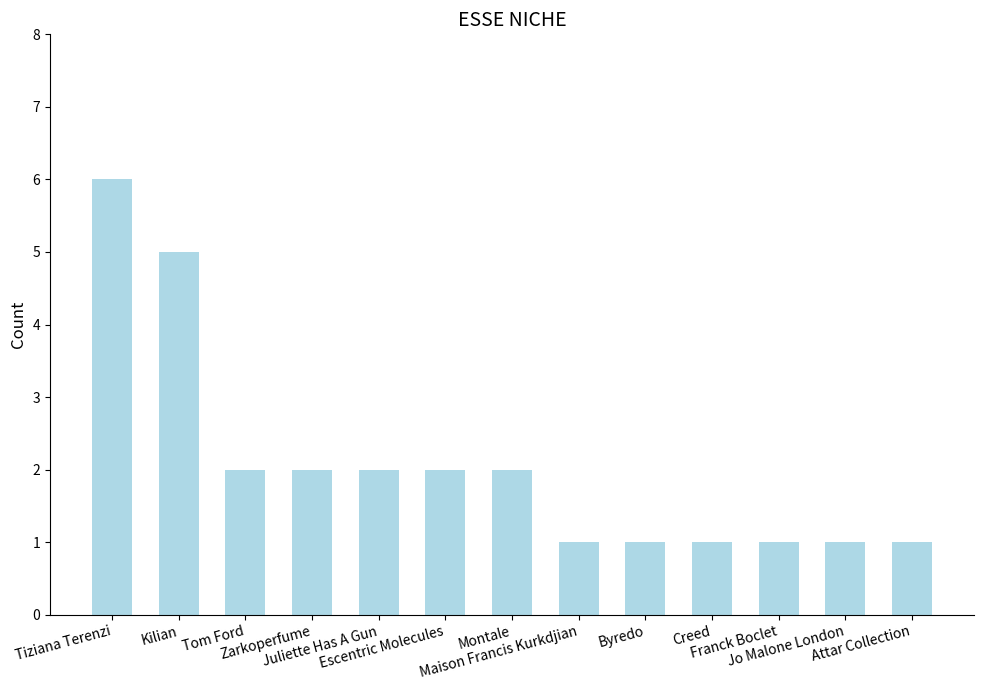

Count the values in the range 1 to 2.

11